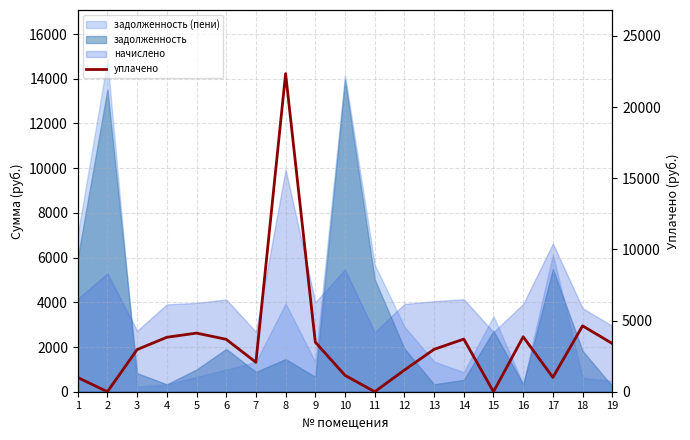

At which category does the chart reach its peak across all series?

8